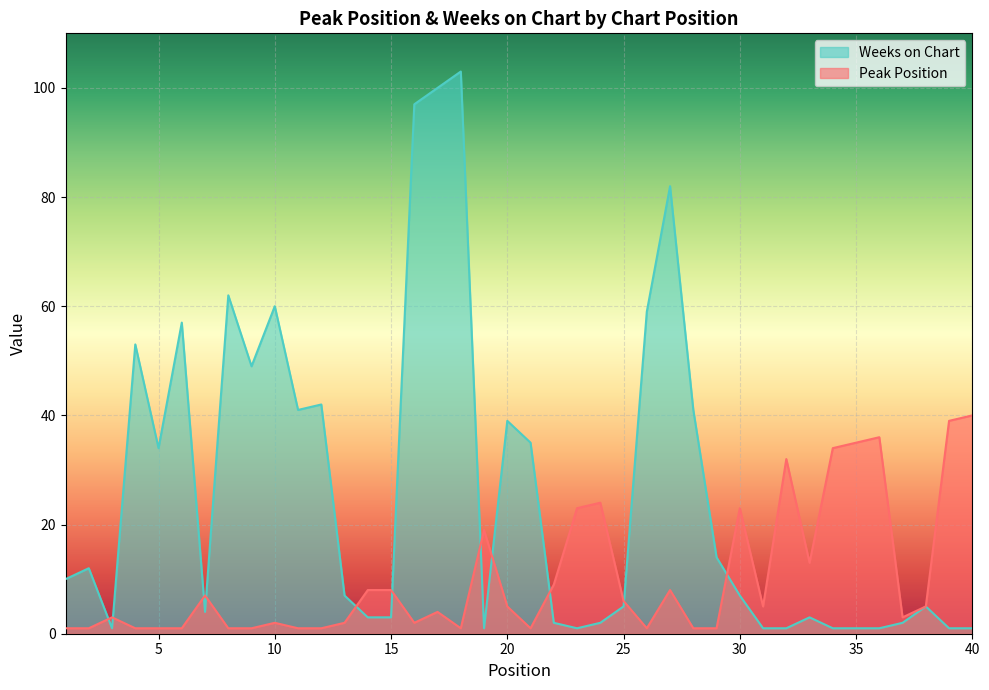

Reading left to right, transcribe all the data shown in this chart.

Peak Position: 1=1	2=1	3=3	4=1	5=1	6=1	7=7	8=1	9=1	10=2	11=1	12=1	13=2	14=8	15=8	16=2	17=4	18=1	19=19	20=5	21=1	22=9	23=23	24=24	25=6	26=1	27=8	28=1	29=1	30=23	31=5	32=32	33=13	34=34	35=35	36=36	37=3	38=5	39=39	40=40
Weeks on Chart: 1=10	2=12	3=1	4=53	5=34	6=57	7=4	8=62	9=49	10=60	11=41	12=42	13=7	14=3	15=3	16=97	17=100	18=103	19=1	20=39	21=35	22=2	23=1	24=2	25=5	26=59	27=82	28=41	29=14	30=7	31=1	32=1	33=3	34=1	35=1	36=1	37=2	38=5	39=1	40=1